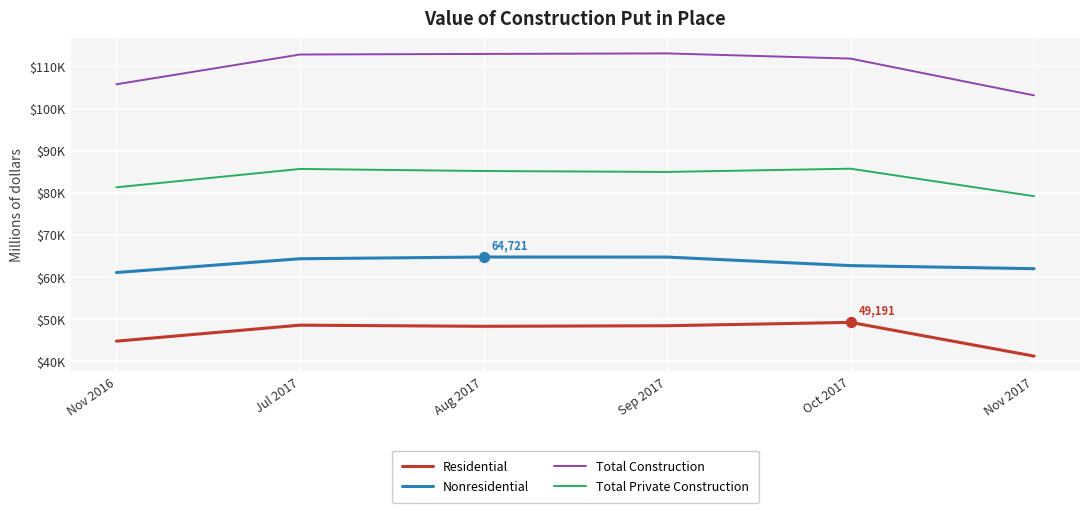

At how many categories does at least one series exceed 68745?

6